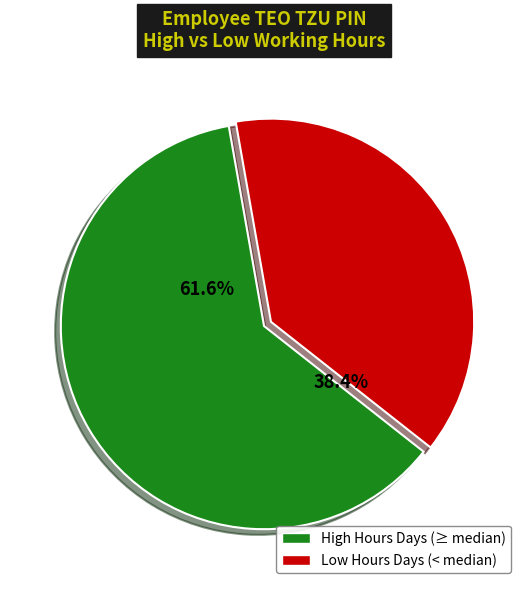

Is there a majority slice in this chart?

Yes